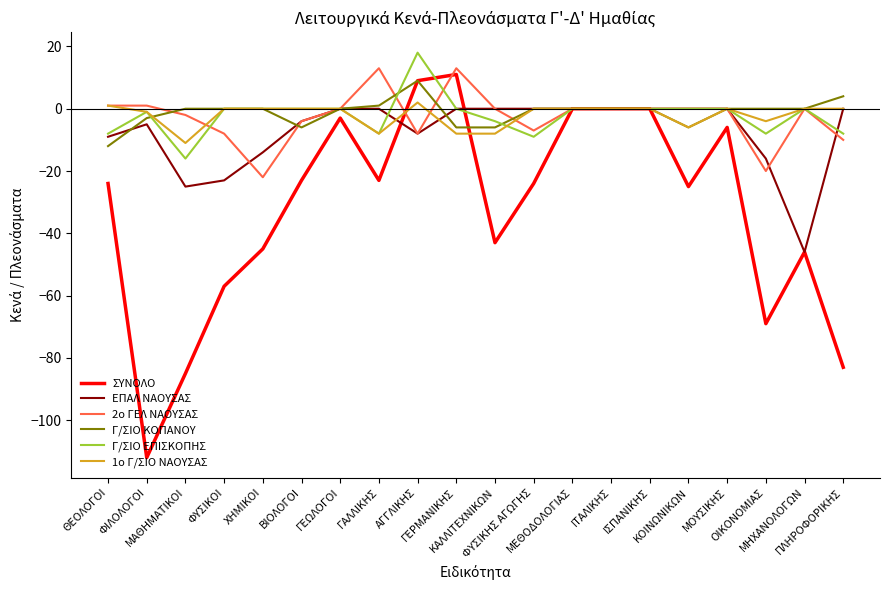

Does the chart display data point markers on the line(s)?

No